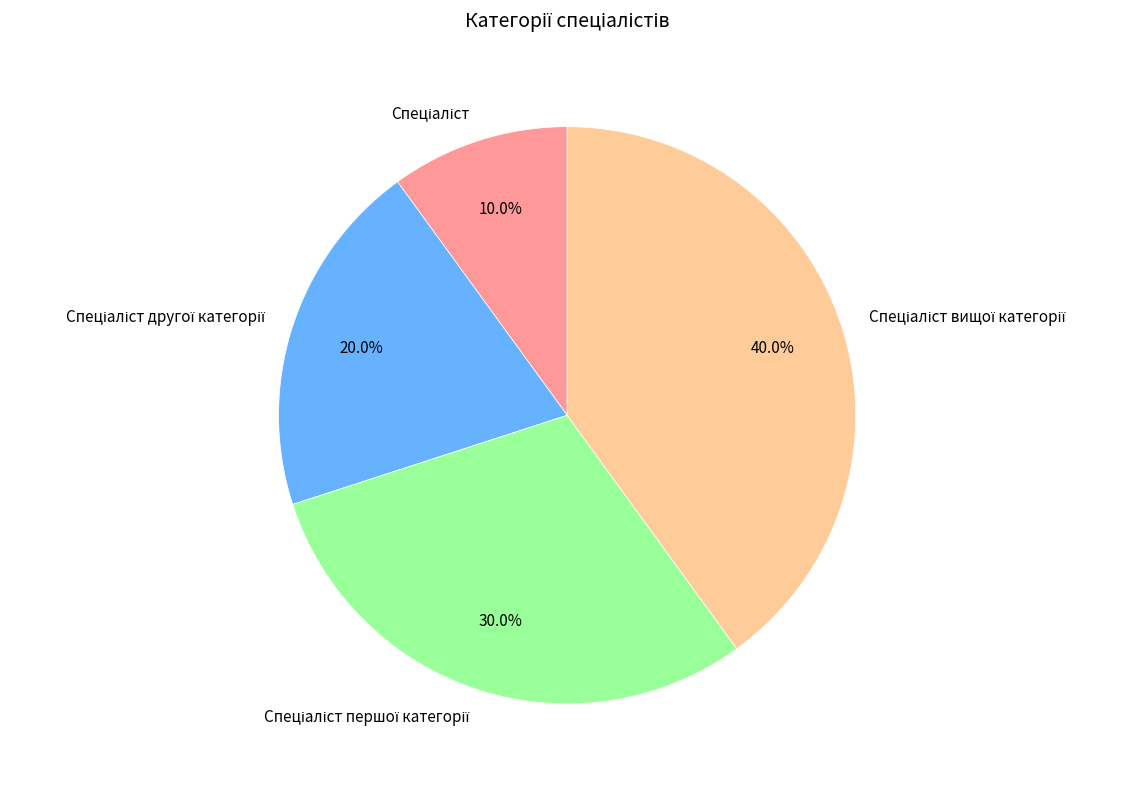

Is there a majority slice in this chart?

No